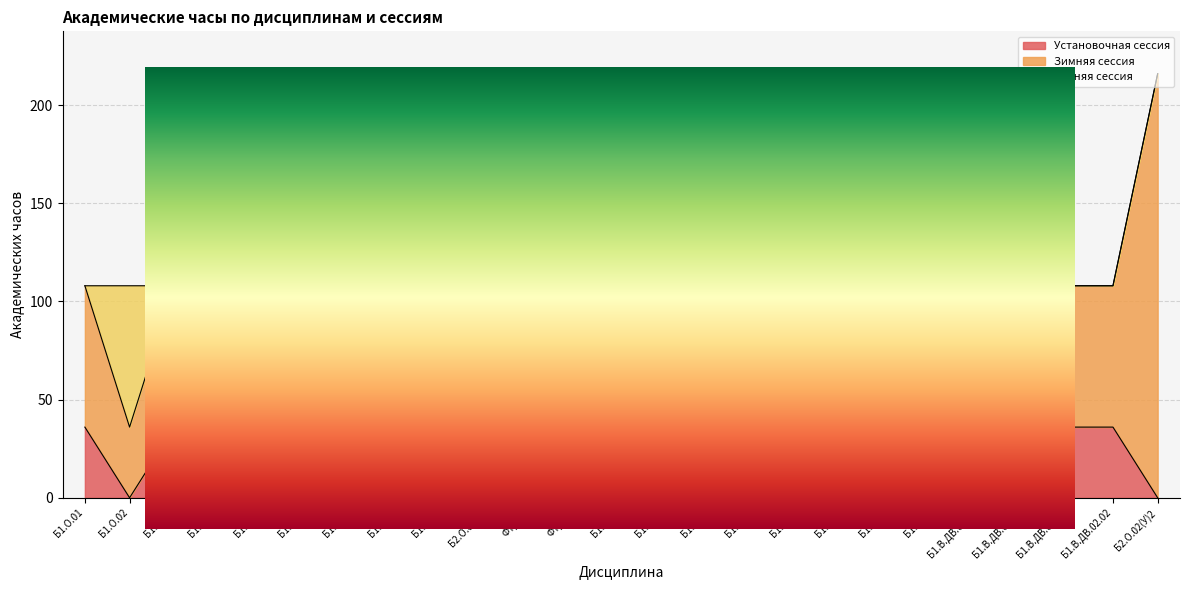

How many times do Зимняя сессия and Летняя сессия cross each other?

7